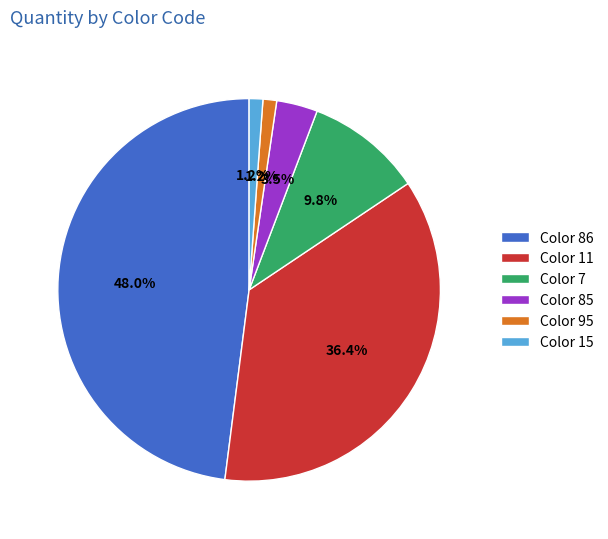

Which slice is the largest?

Color 86